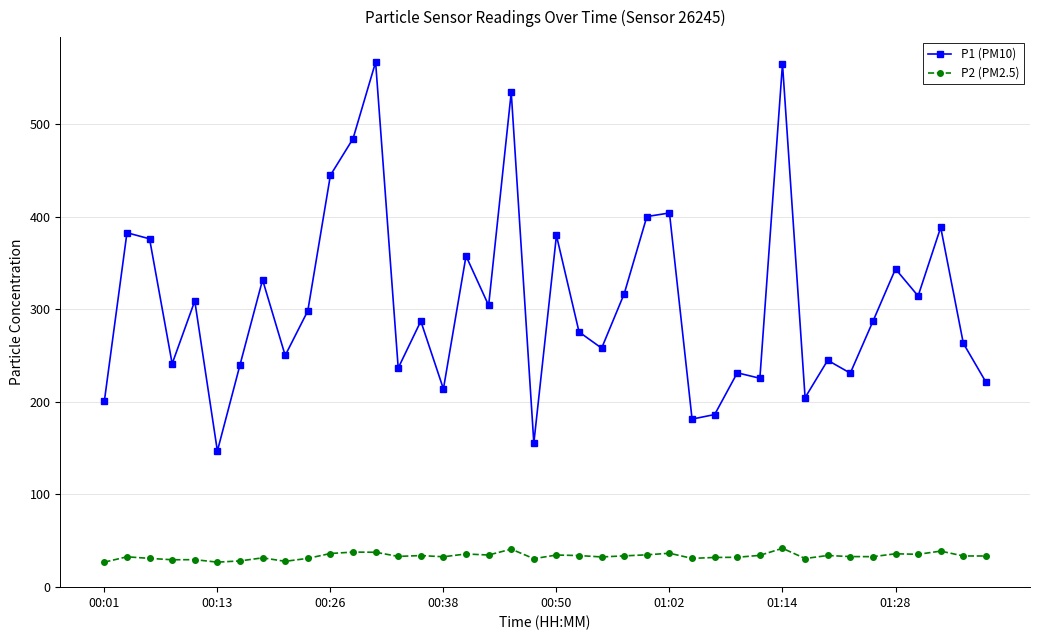

True or false: P2 (PM2.5) and P1 (PM10) cross at least once.

False